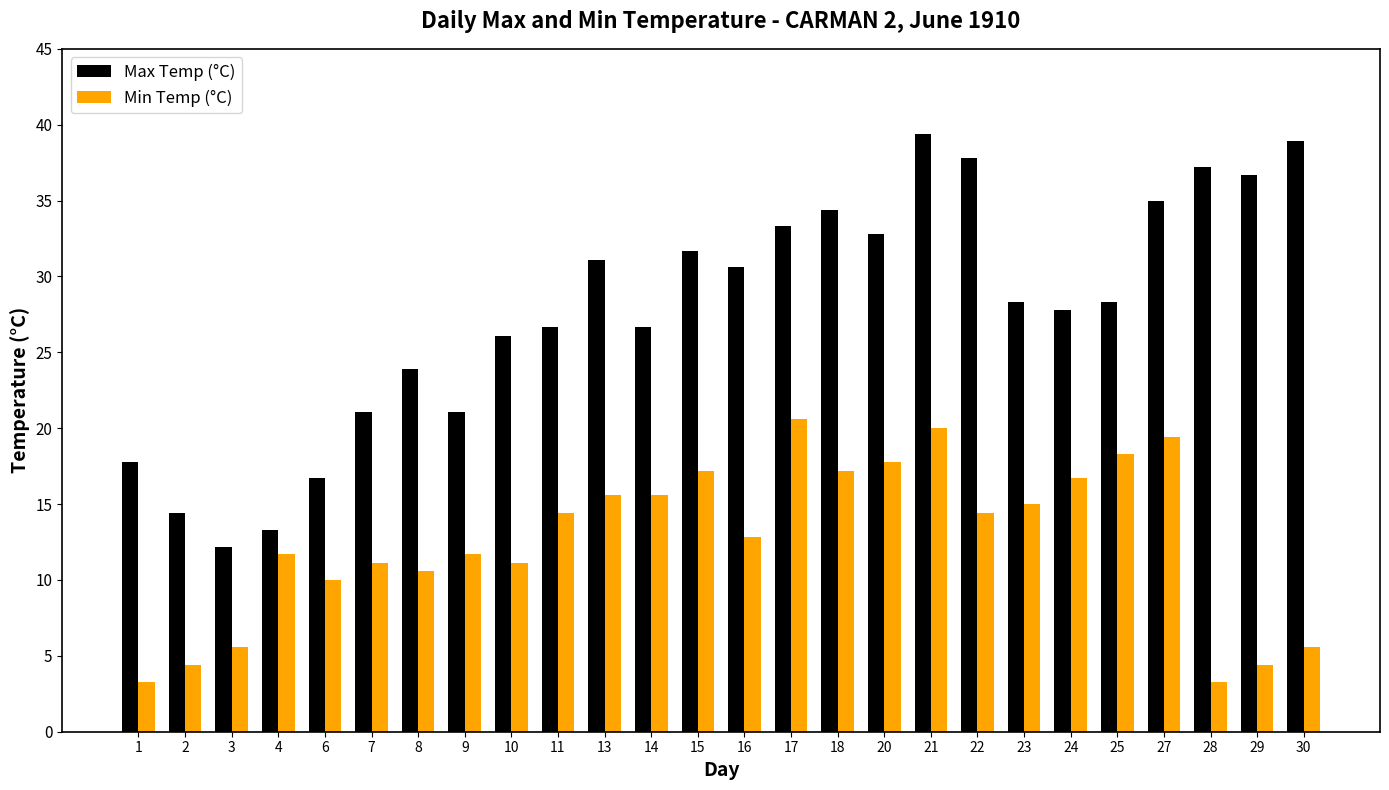

What is the total value across all series at 24?

44.5